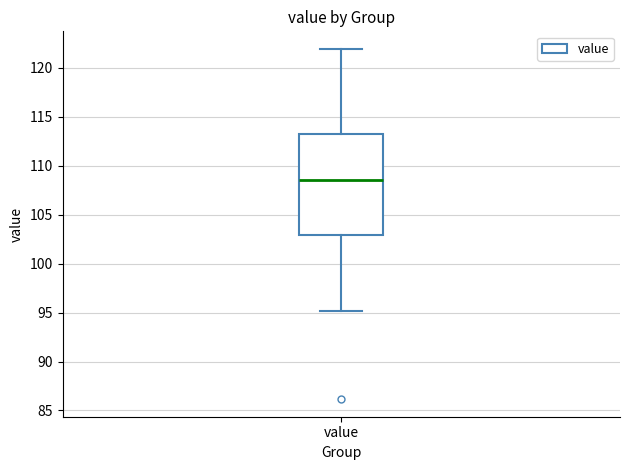

Where is the upper edge of the box for value on the y-axis? The values are not printed on the chart, so give them approximately, as read against the axis.

113.0